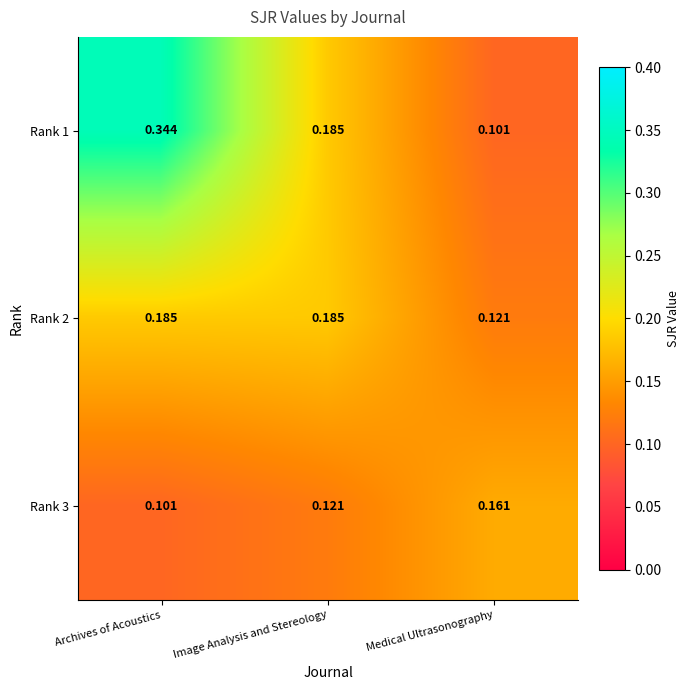

Which series has the largest total across all categories?

Rank 1